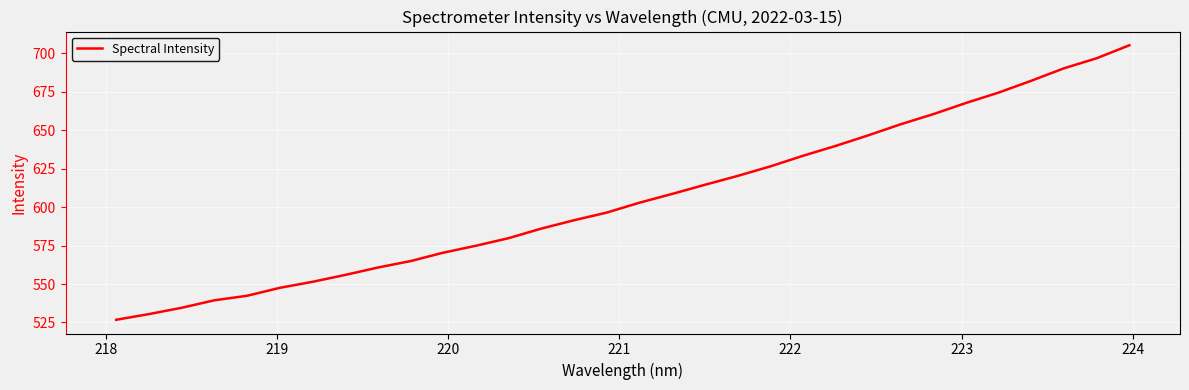

What is the minimum value shown in the chart?

526.8